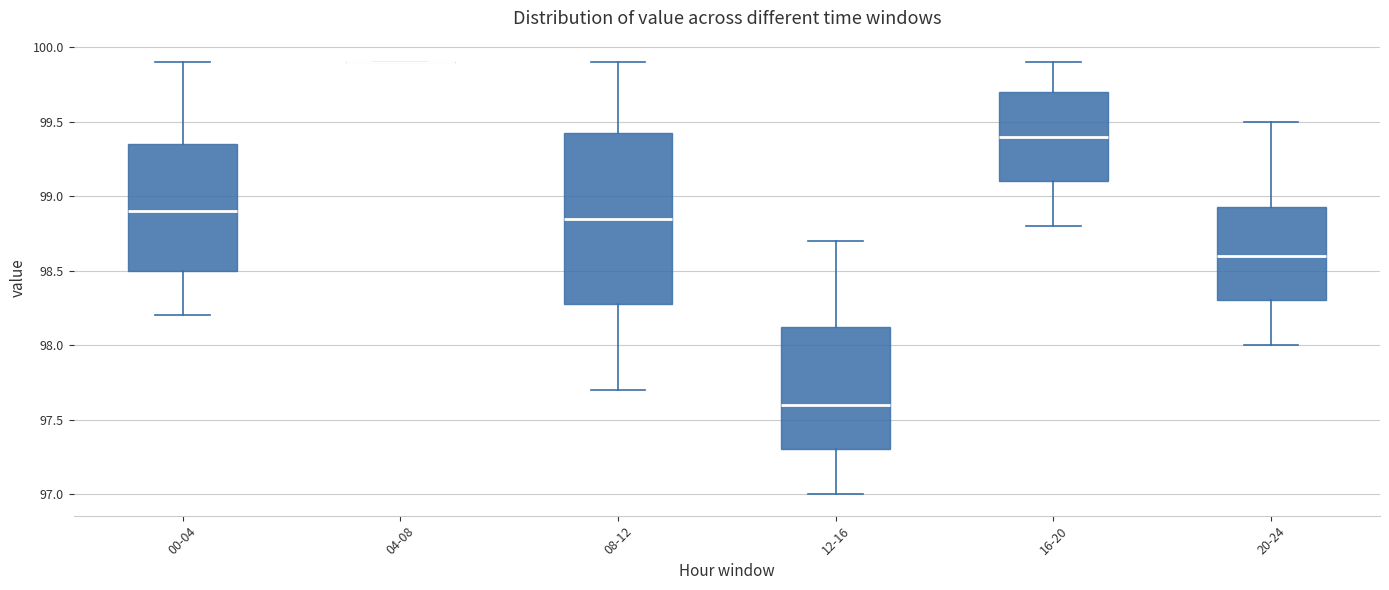

Which box is the tallest, from its lower edge to its upper edge?

08-12